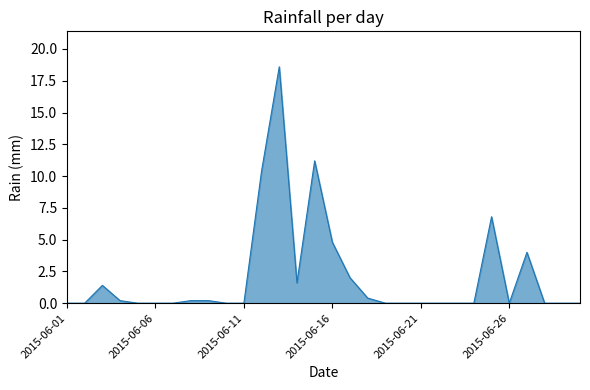

What is the maximum value shown in the chart?

18.6